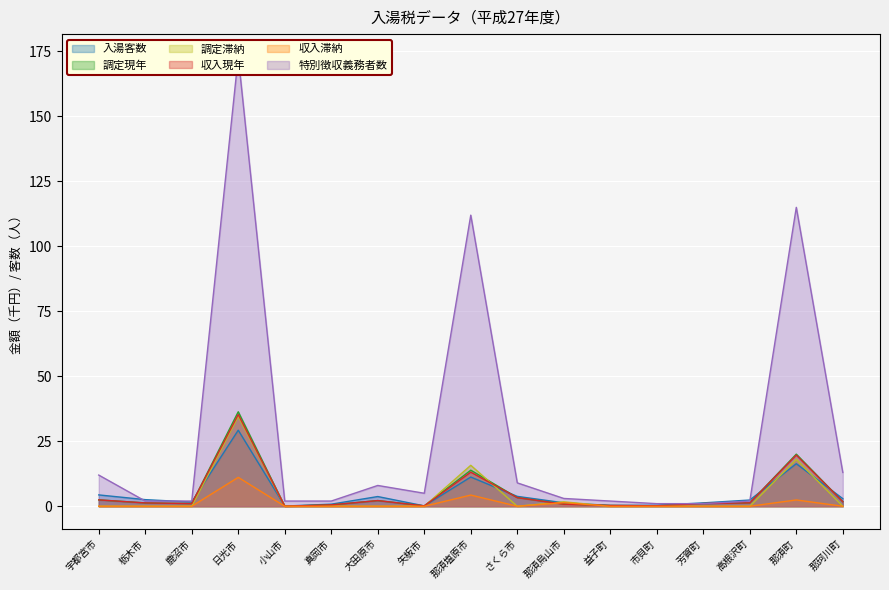

What is the difference between the maximum and minimum values in the 調定滞納 series?

34.6